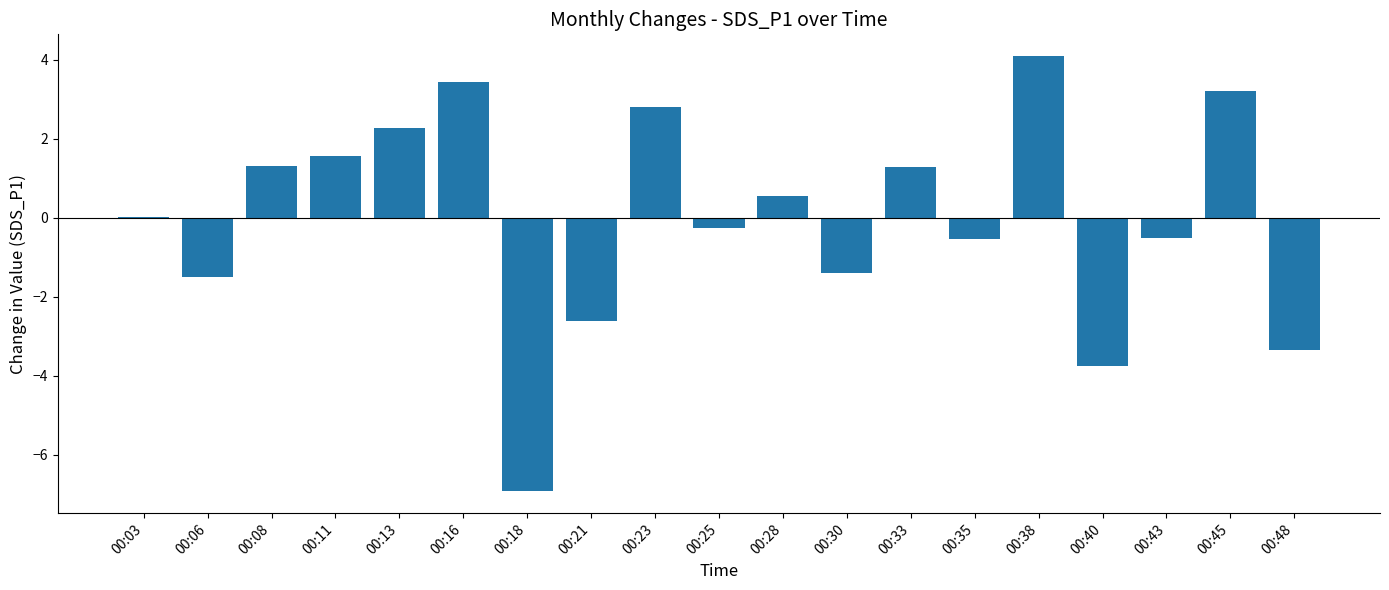

What is the maximum value shown in the chart?

4.1